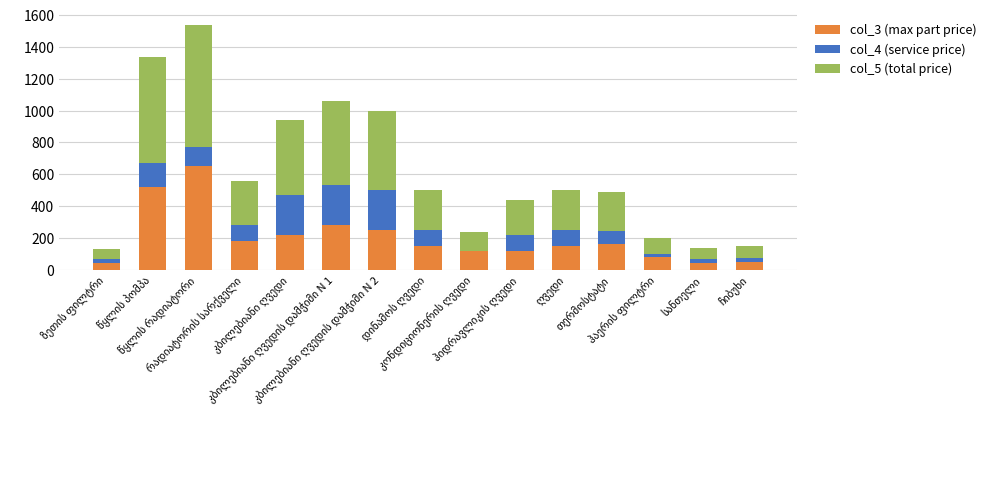

Which series changed the most between რადიატორის სარქველი and თერმოსტატი?

col_5 (total price)